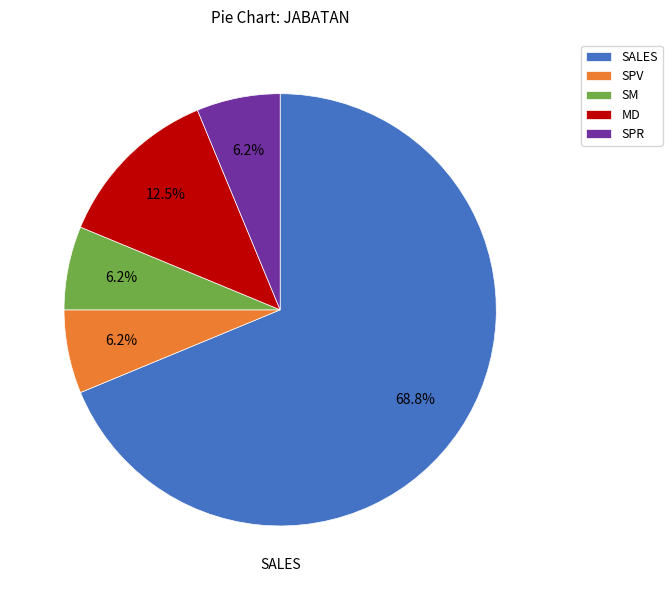

Between SM and MD, which is larger?

MD